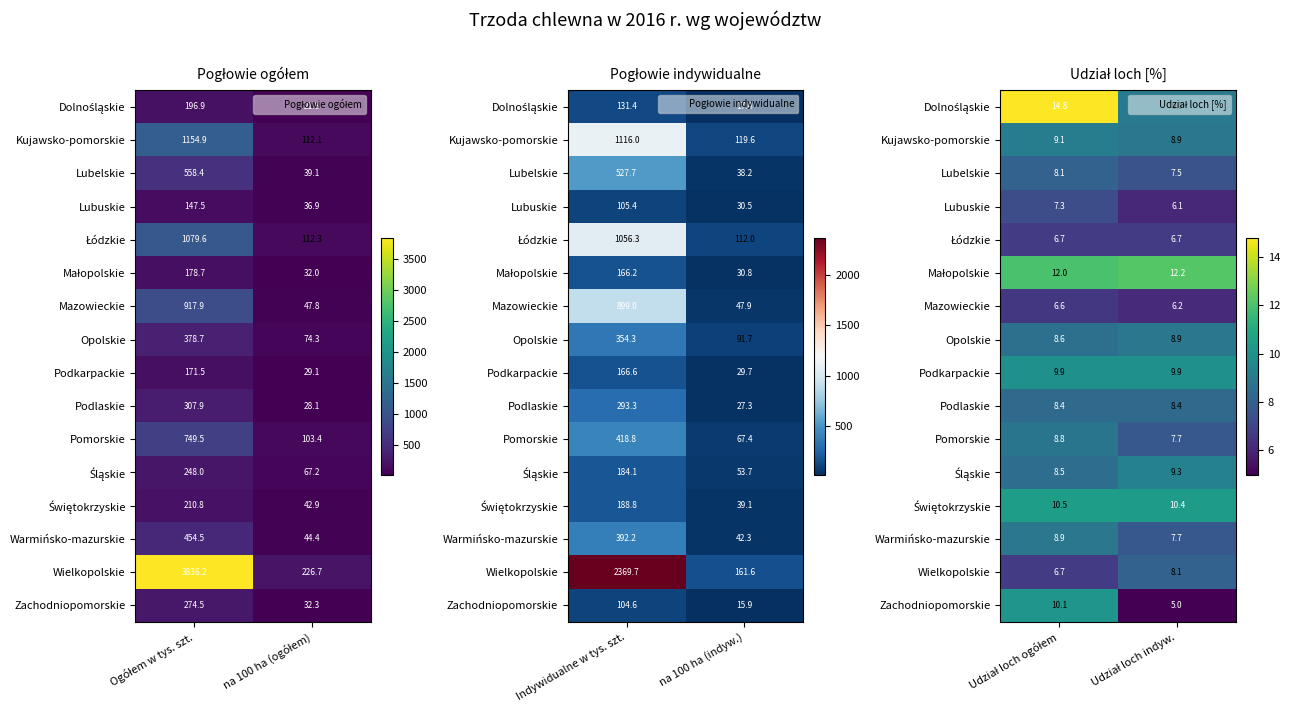

True or false: Zachodniopomorskie has a value of 13.9 at Udział loch ogółem.

False